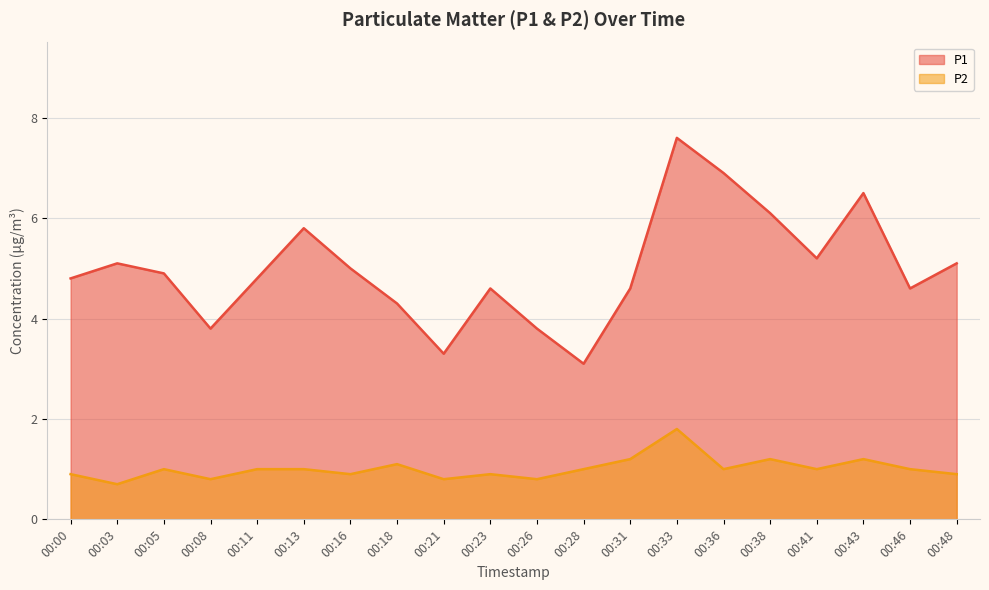

True or false: P2 and P1 intersect in this chart.

False